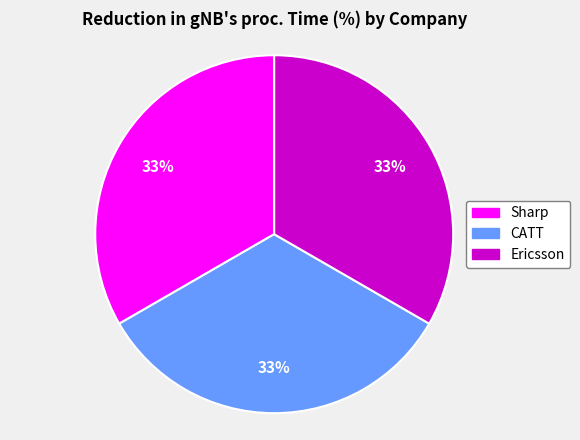

Do Sharp and Ericsson together represent more than half of the pie?

Yes